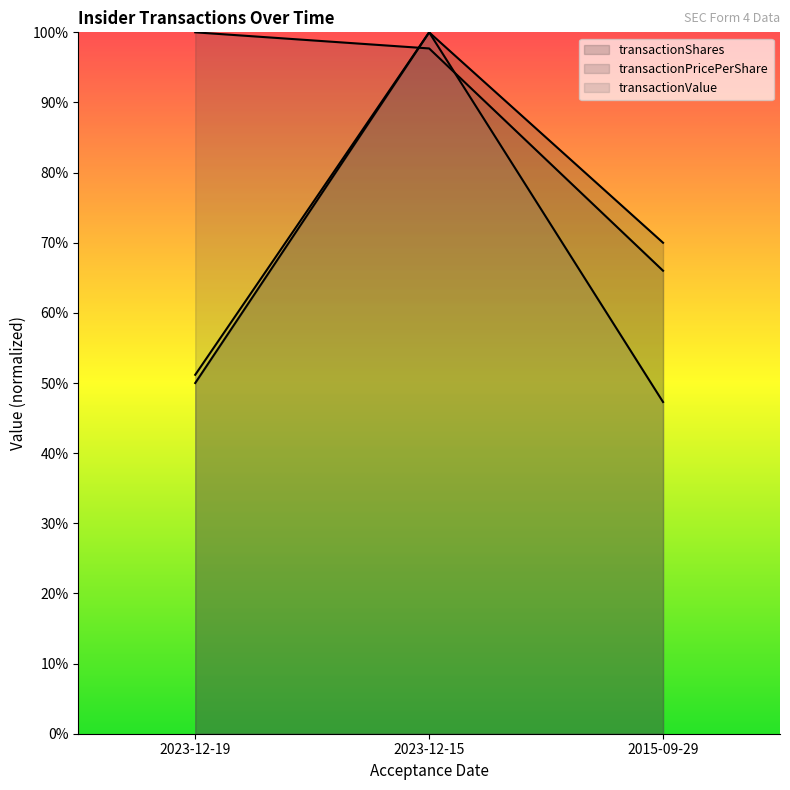

At how many categories does at least one series exceed 0?

3